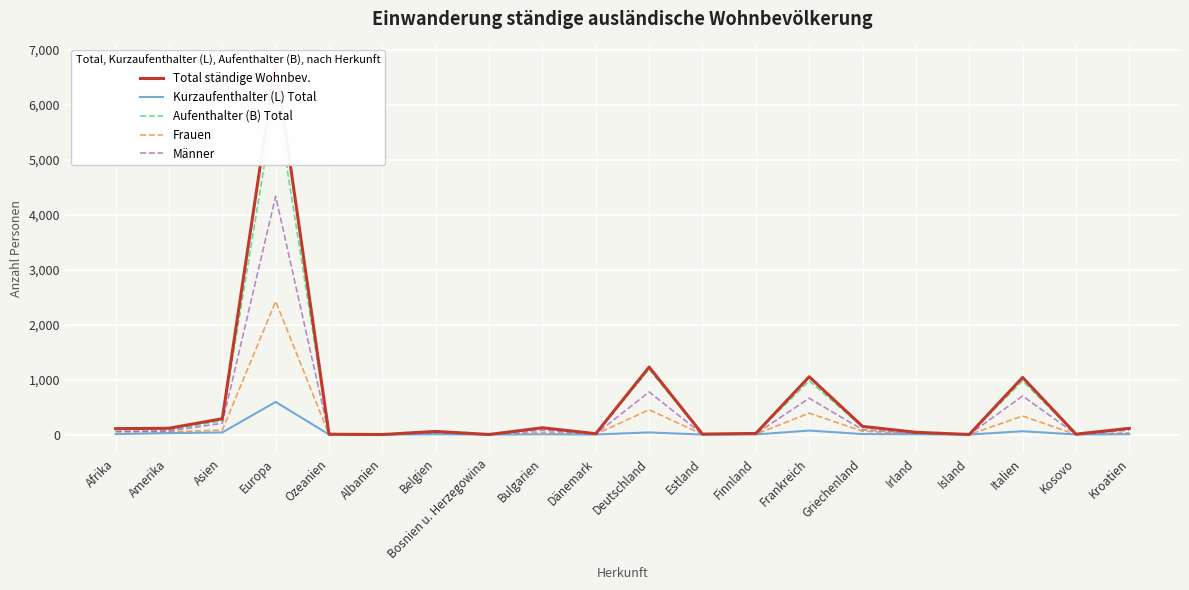

Which series has the largest total across all categories?

Total ständige Wohnbev.